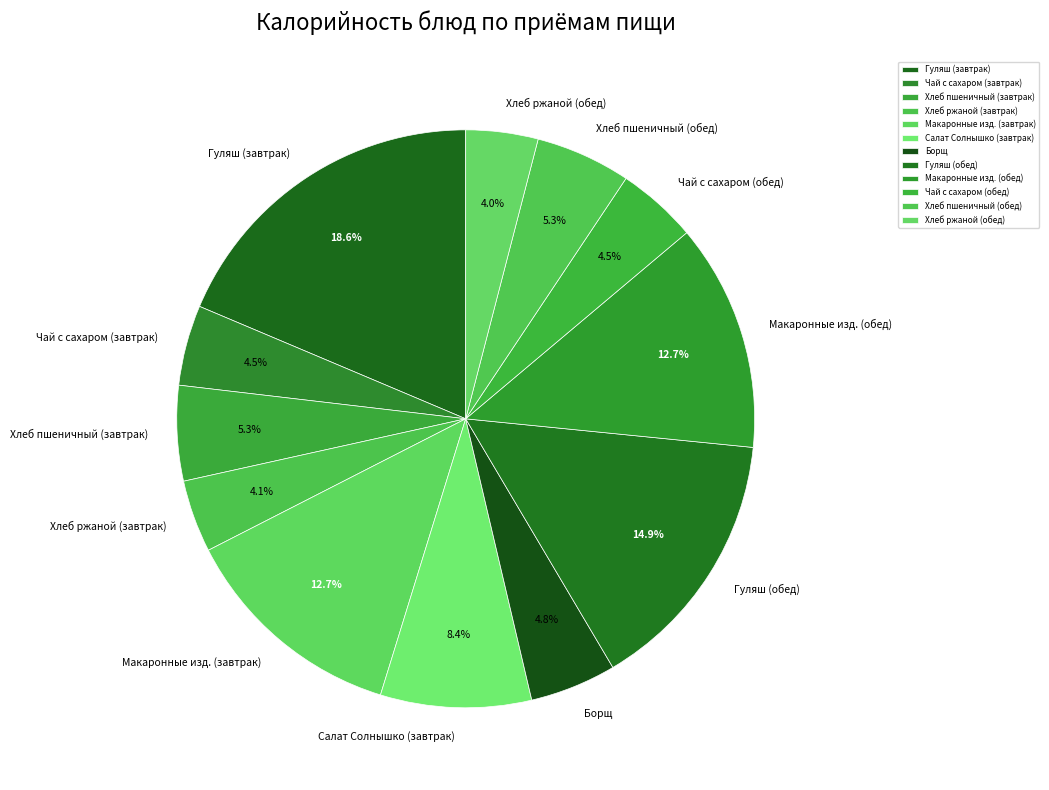

Combined, do Хлеб ржаной (завтрак) and Салат Солнышко (завтрак) account for over 50%?

No